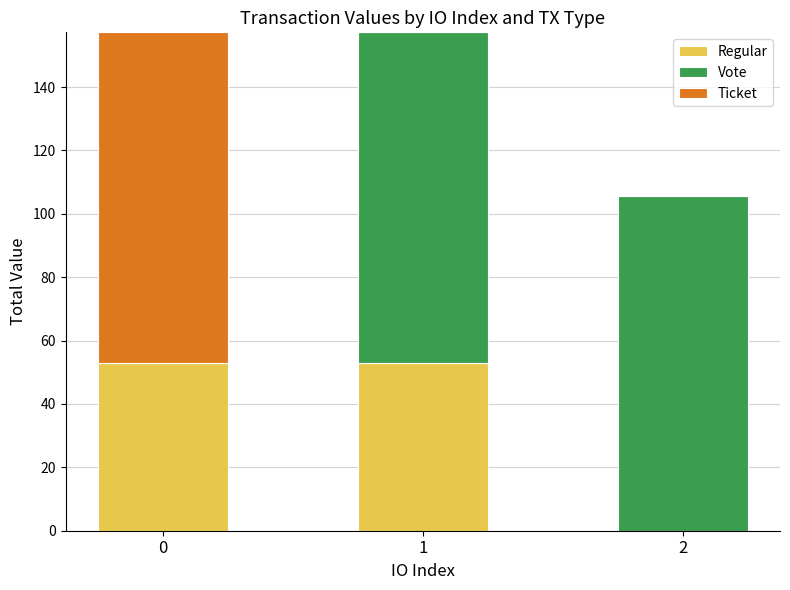

How many distinct data groups are displayed?

3